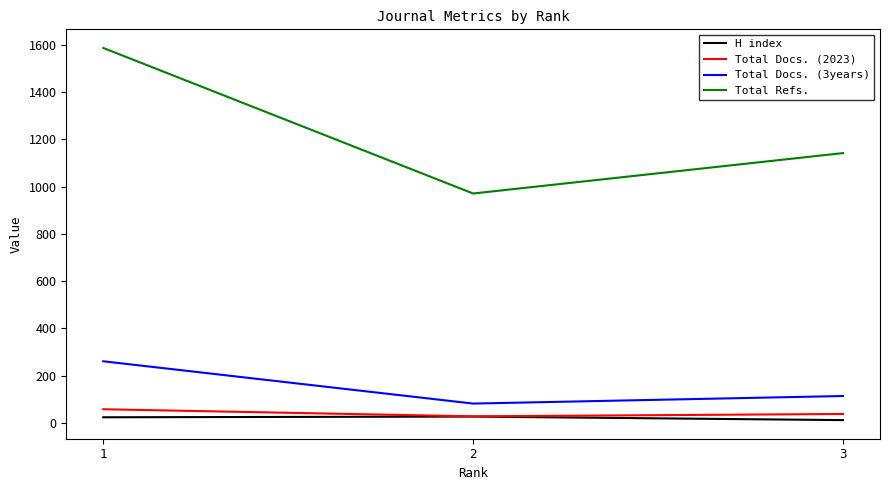

Which series has the widest spread of values?

Total Refs.